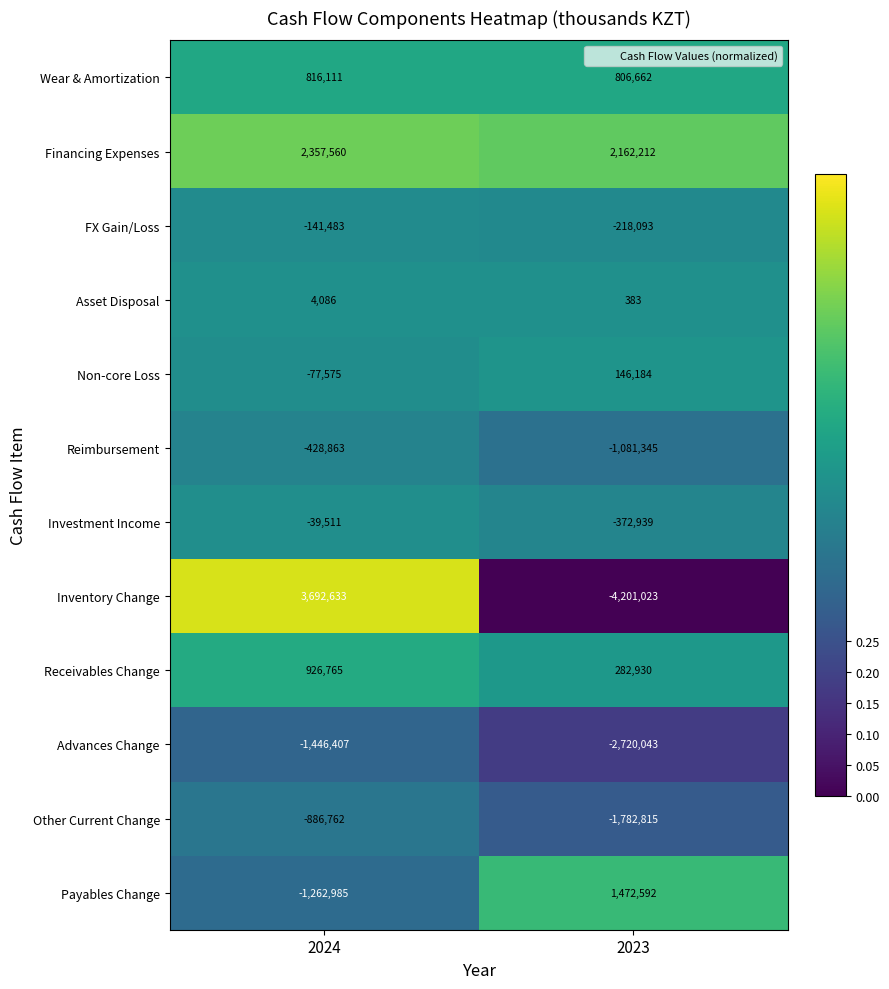

What is the difference between the FX Gain/Loss values at 2023 and 2024?

76610